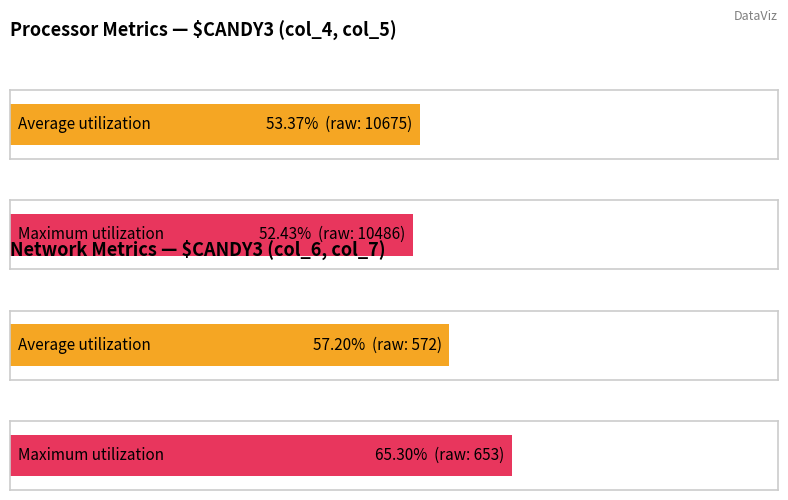

Which series has the largest total across all categories?

Average utilization